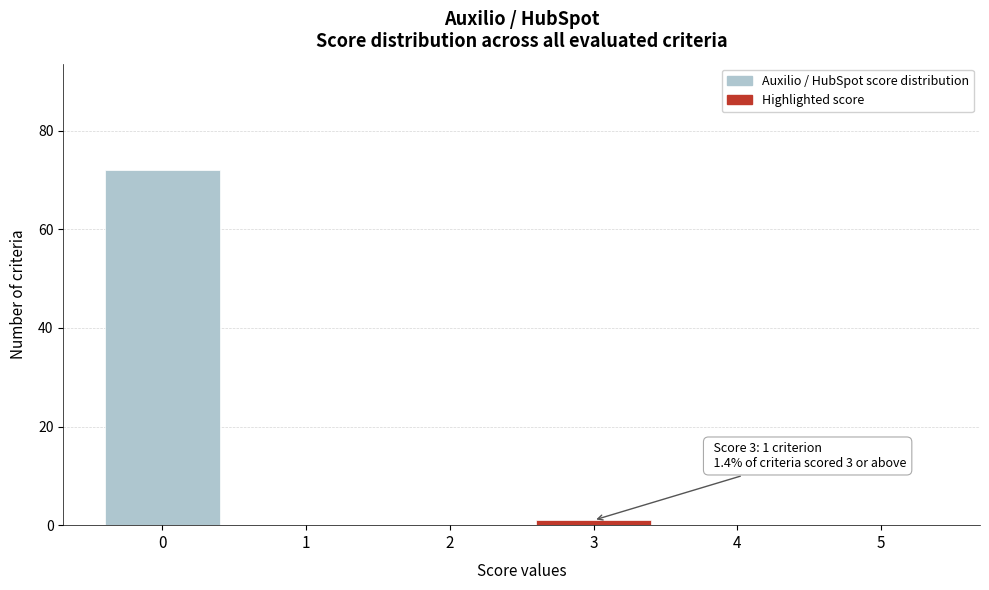

Reading right to left, list all the values displayed in this chart.

5=0	4=0	3=1	2=0	1=0	0=72